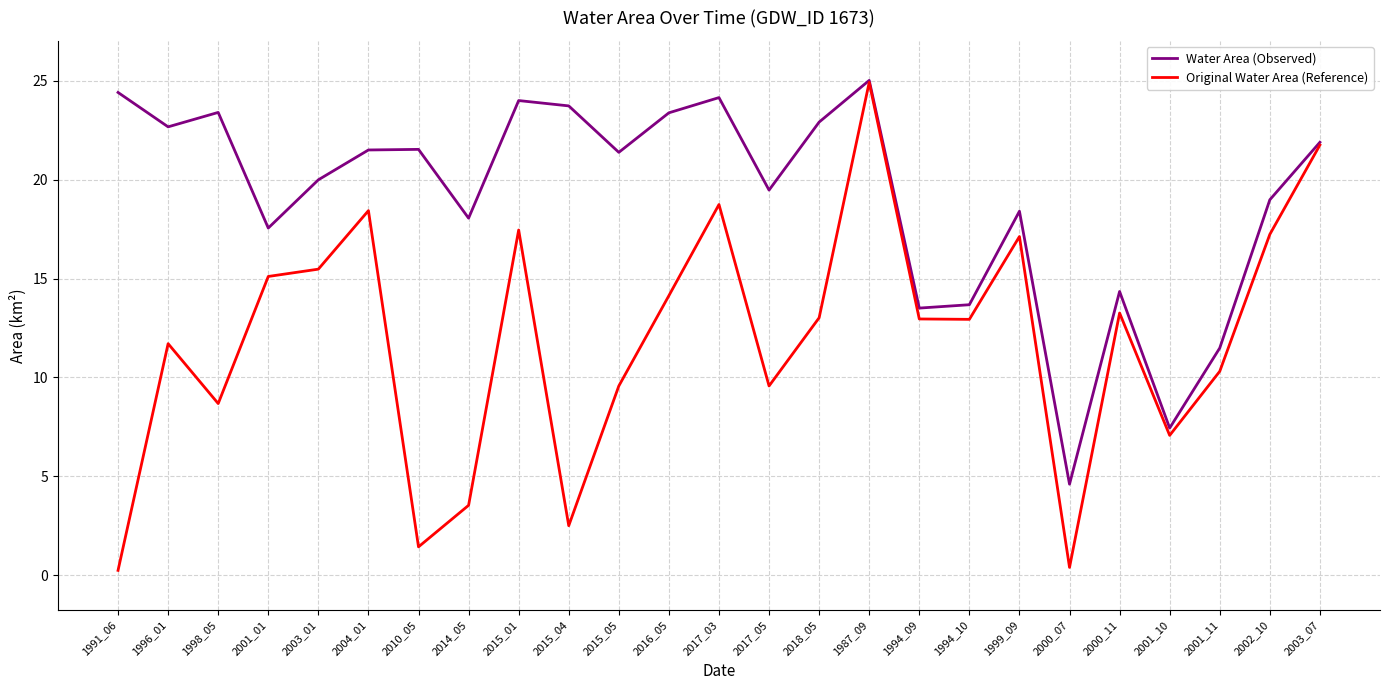

The Water Area (Observed) series shows 11.1 at 1998_05. True or false?

False